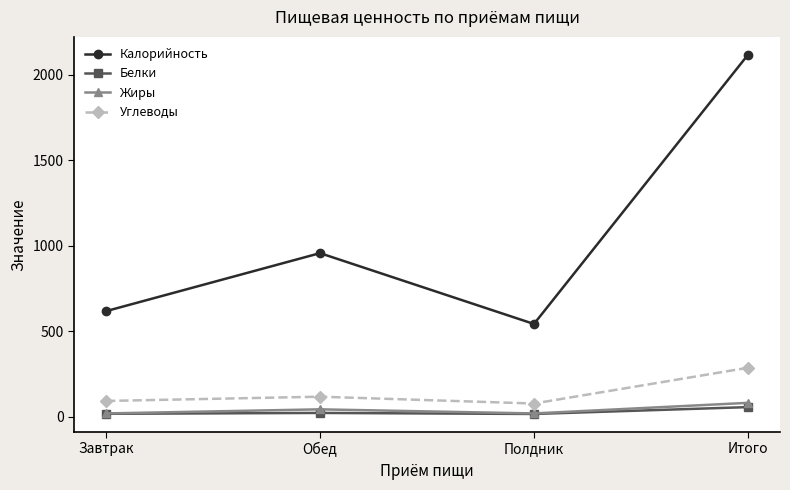

How many interior local peaks does the Калорийность series have?

1